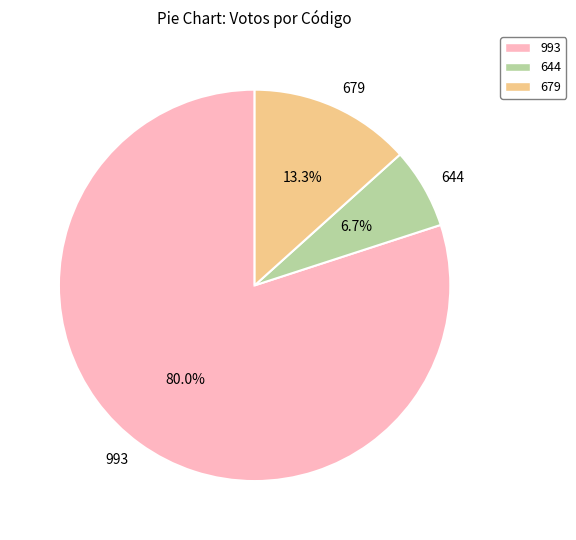

The 993 slice represents 80% of the pie. True or false?

True